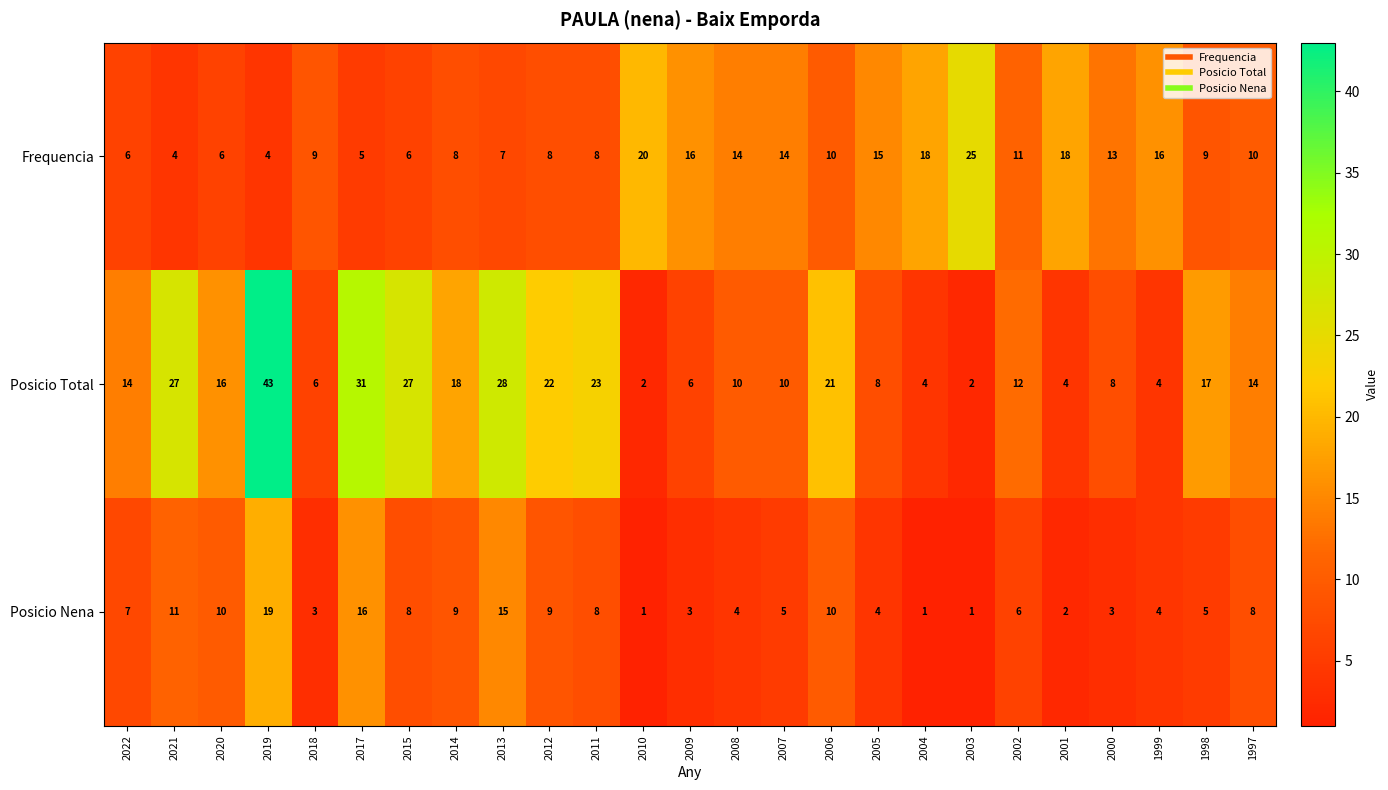

What is the sum of all Posicio Nena values?

172